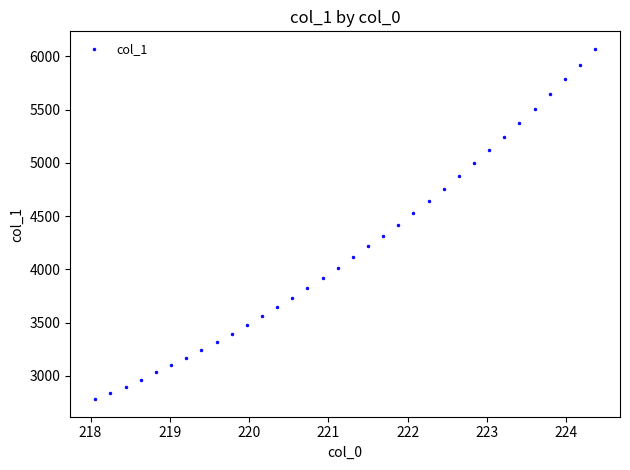

What is the range of Y values (max minus min)?

3290.6